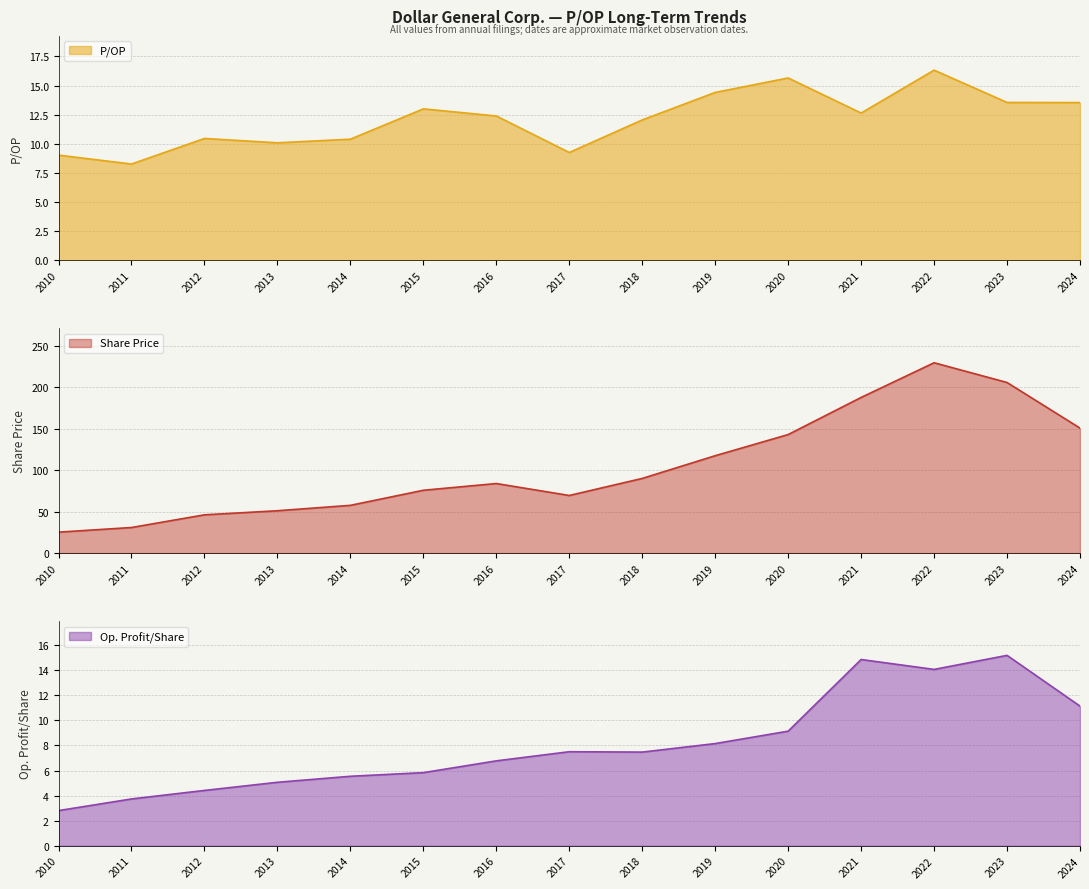

At how many categories does at least one series exceed 204?

2